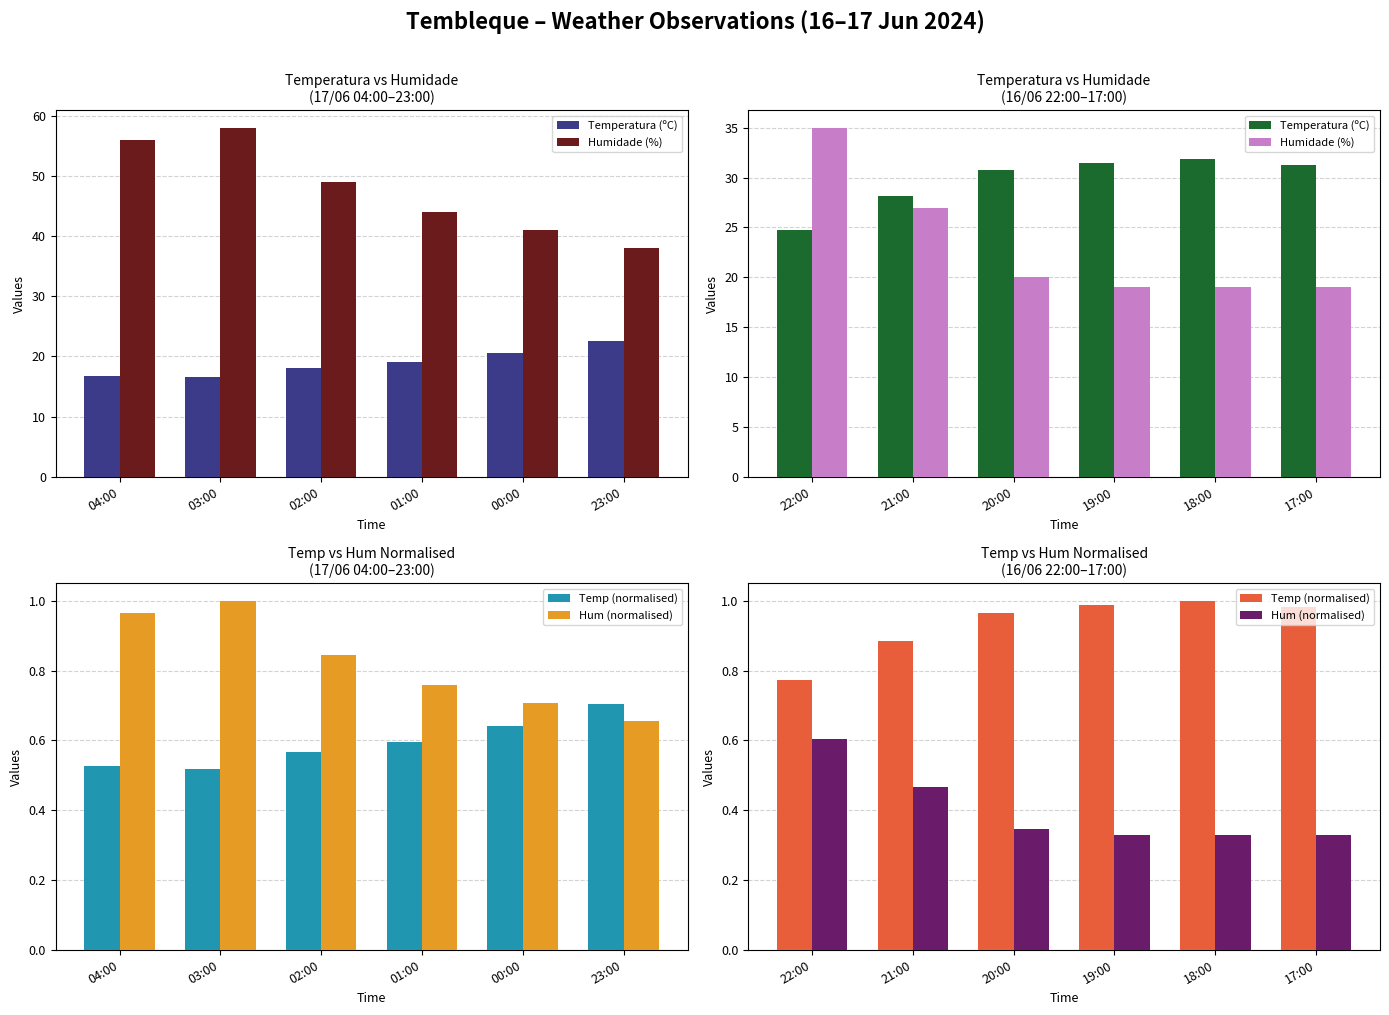

What is the difference between the highest and lowest values at 20:00?

30.5